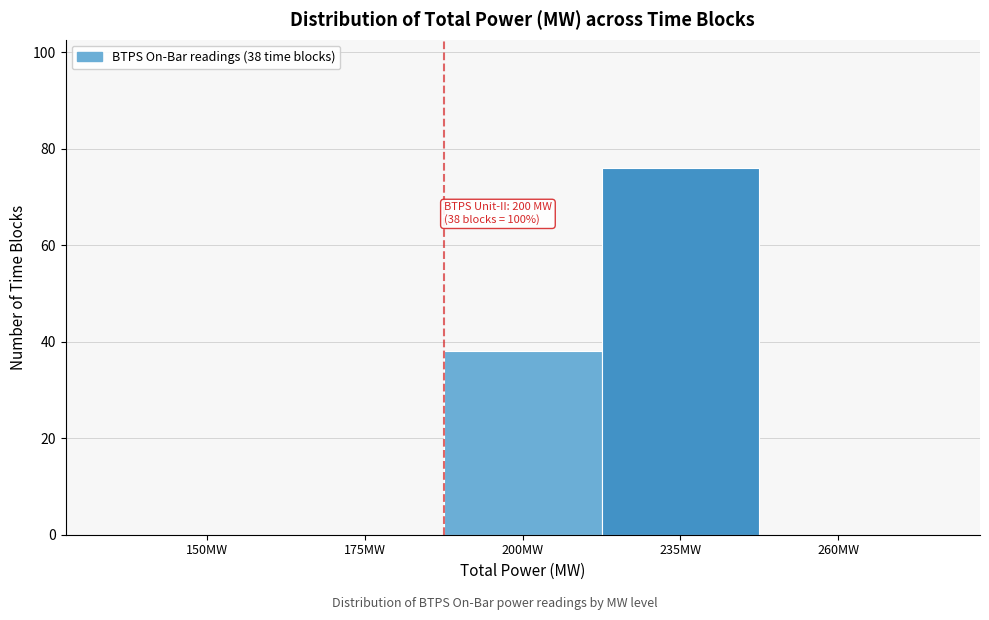

Reading left to right, transcribe all the data shown in this chart.

150MW=0	175MW=0	200MW=38	235MW=76	260MW=0